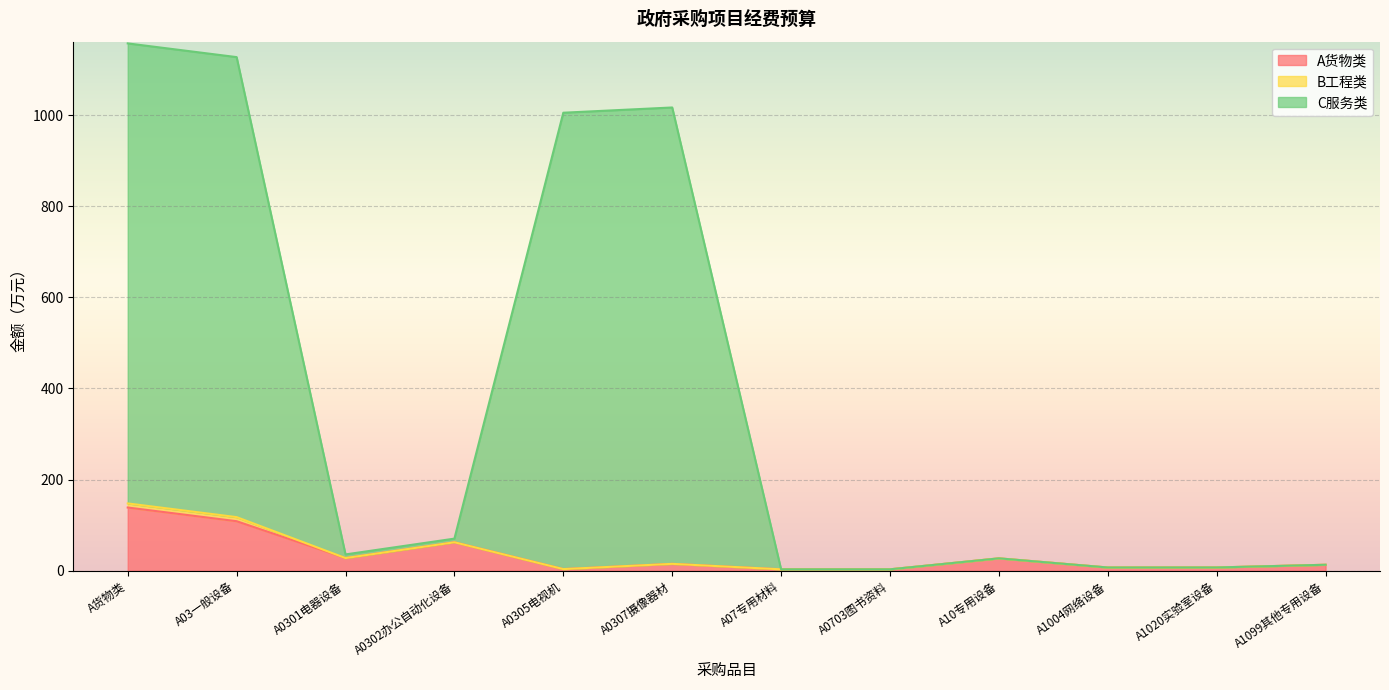

How many categories are shown in the chart?

12